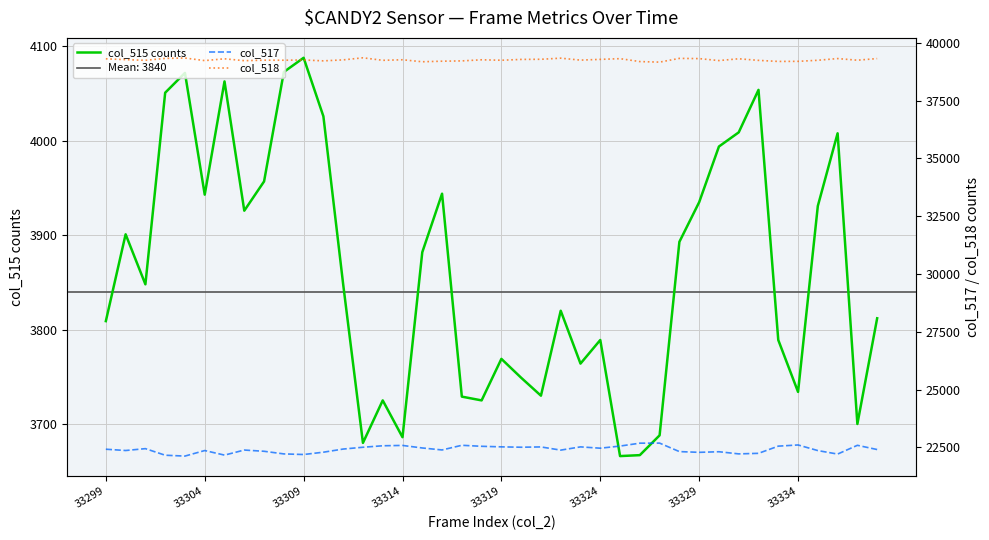

True or false: col_515 counts has a value of 2188 at 33329.

False